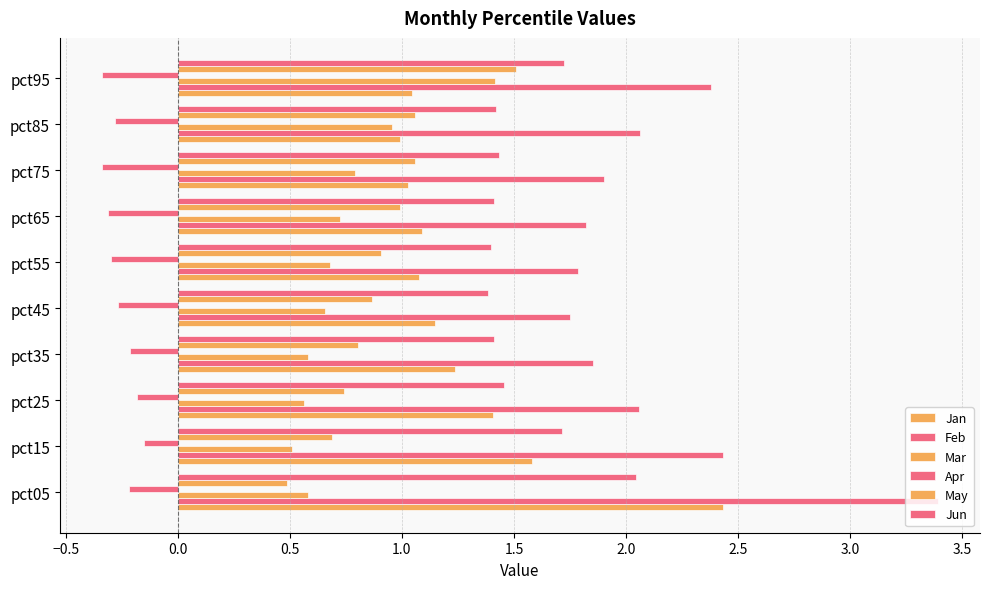

Count the number of categories in the chart.

10